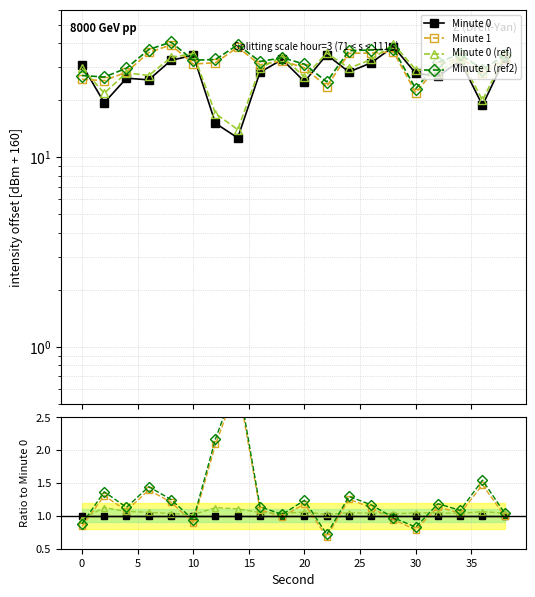

Which series has the largest total across all categories?

Minute 1 (ref2)